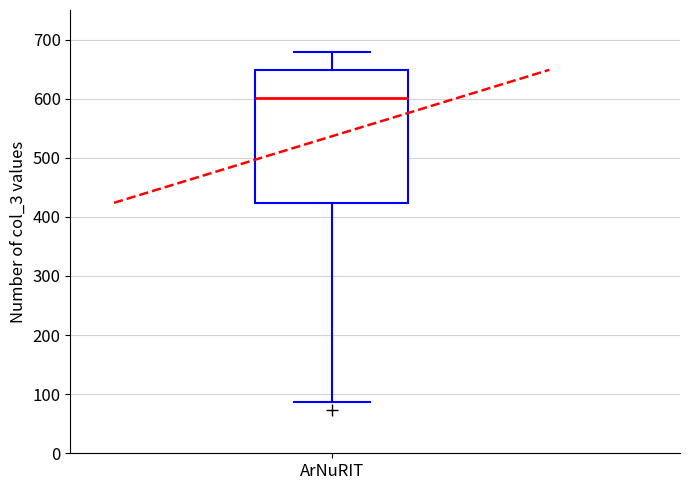

Transcribe this box plot: give where the median line is, the range the box spans, and where the two whiskers end, as read against the y-axis. The values are not printed on the chart, so give them approximately, as read against the axis.

median 600, box 420 to 650, whiskers 90 to 680